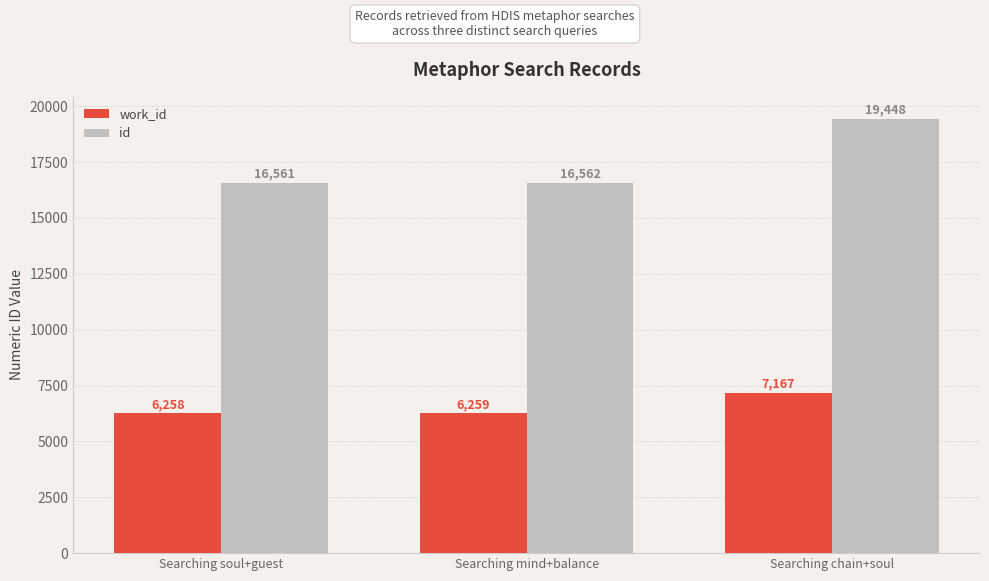

What is the average value of the id series?

17524